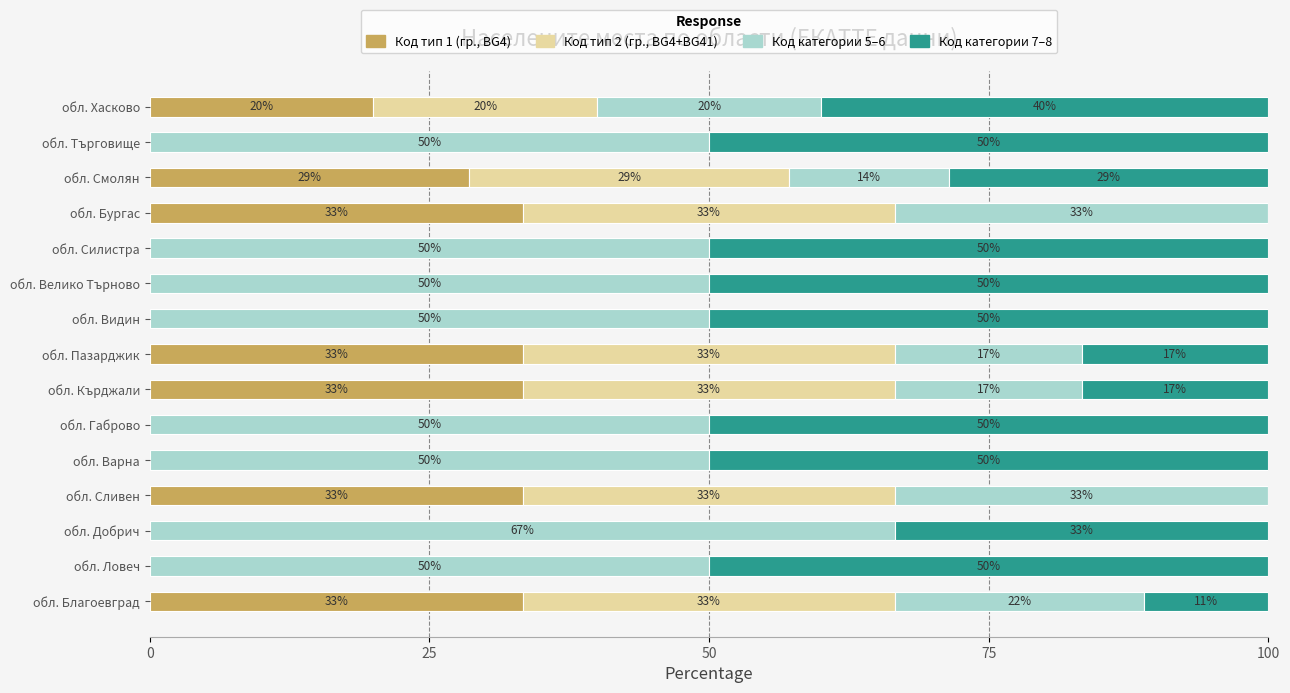

What is the value of the 3 (Код категории 5-6) bar at the 2nd from the left?

50.0